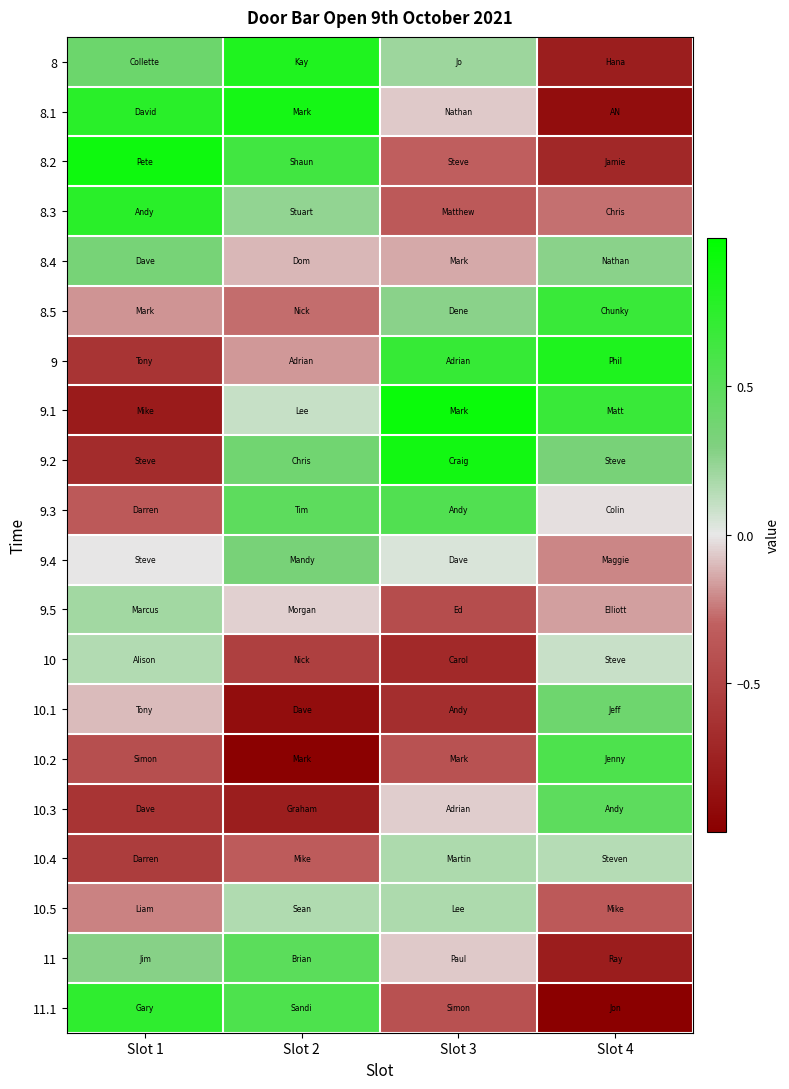

Reading left to right, what are all the values shown in this chart?

8: Slot 1=0.4	Slot 2=0.8	Slot 3=0.2	Slot 4=-0.8
8.1: Slot 1=0.8	Slot 2=0.9	Slot 3=-0.1	Slot 4=-0.9
8.2: Slot 1=0.9	Slot 2=0.6	Slot 3=-0.3	Slot 4=-0.7
8.3: Slot 1=0.8	Slot 2=0.2	Slot 3=-0.4	Slot 4=-0.3
8.4: Slot 1=0.3	Slot 2=-0.1	Slot 3=-0.1	Slot 4=0.3
8.5: Slot 1=-0.2	Slot 2=-0.3	Slot 3=0.3	Slot 4=0.7
9: Slot 1=-0.6	Slot 2=-0.2	Slot 3=0.7	Slot 4=0.8
9.1: Slot 1=-0.8	Slot 2=0.1	Slot 3=0.9	Slot 4=0.7
9.2: Slot 1=-0.7	Slot 2=0.4	Slot 3=0.9	Slot 4=0.3
9.3: Slot 1=-0.4	Slot 2=0.5	Slot 3=0.5	Slot 4=-0.0
9.4: Slot 1=-0.0	Slot 2=0.3	Slot 3=0.0	Slot 4=-0.2
9.5: Slot 1=0.2	Slot 2=-0.0	Slot 3=-0.4	Slot 4=-0.2
10: Slot 1=0.2	Slot 2=-0.5	Slot 3=-0.7	Slot 4=0.1
10.1: Slot 1=-0.1	Slot 2=-0.9	Slot 3=-0.7	Slot 4=0.4
10.2: Slot 1=-0.4	Slot 2=-1.0	Slot 3=-0.4	Slot 4=0.6
10.3: Slot 1=-0.6	Slot 2=-0.8	Slot 3=-0.1	Slot 4=0.5
10.4: Slot 1=-0.6	Slot 2=-0.3	Slot 3=0.2	Slot 4=0.1
10.5: Slot 1=-0.2	Slot 2=0.2	Slot 3=0.2	Slot 4=-0.4
11: Slot 1=0.3	Slot 2=0.5	Slot 3=-0.1	Slot 4=-0.8
11.1: Slot 1=0.7	Slot 2=0.6	Slot 3=-0.4	Slot 4=-1.0